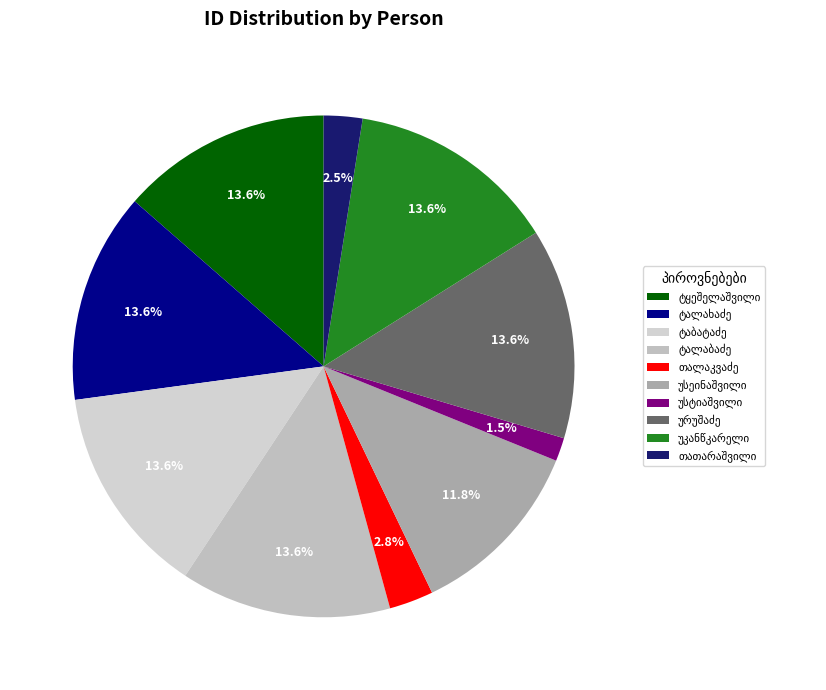

To the nearest percent, what is the average slice percentage?

10%